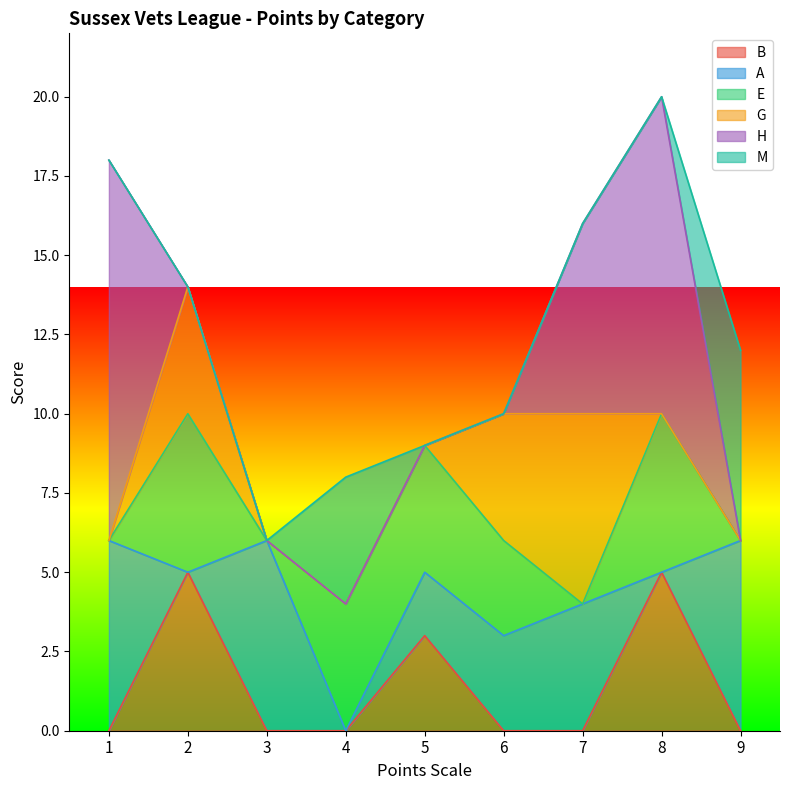

What is the total value across all series at 7?

16